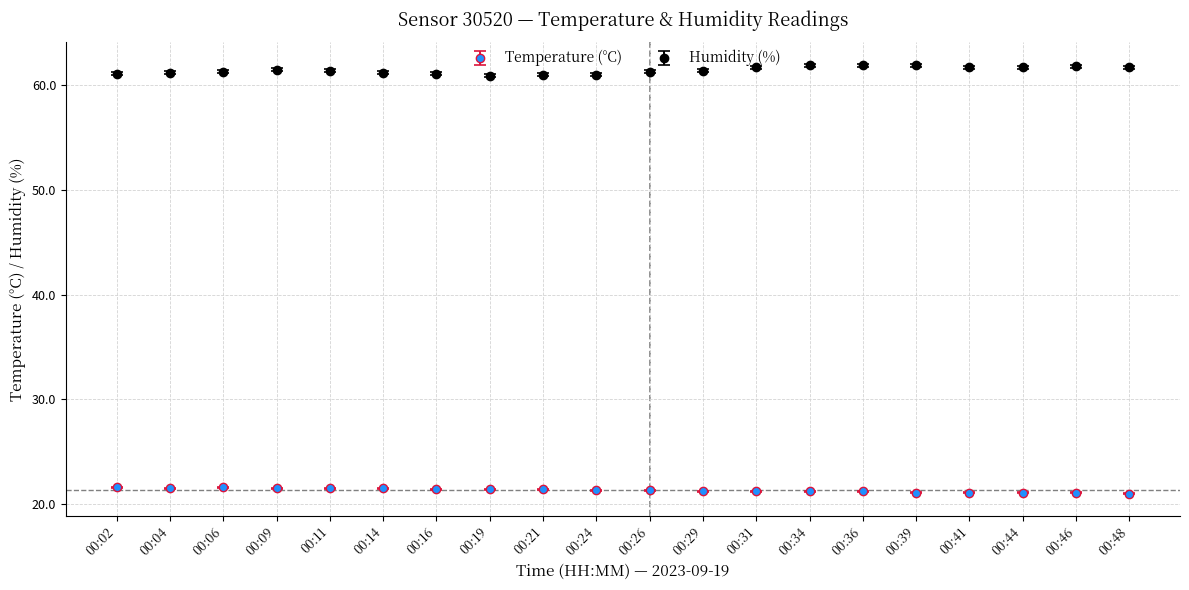

At how many categories does at least one series exceed 47?

20